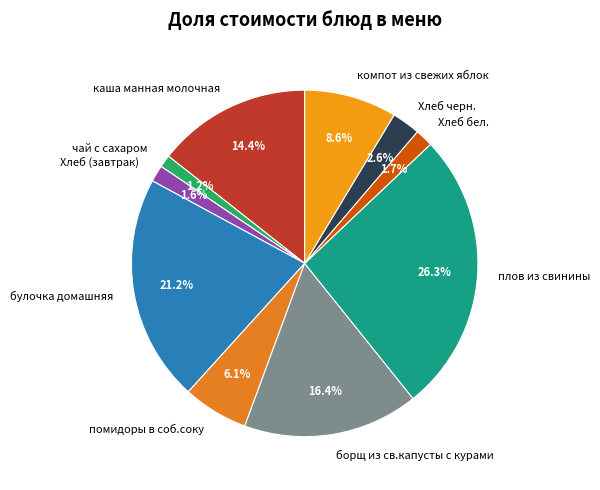

Between каша манная молочная and помидоры в соб.соку, which is larger?

каша манная молочная